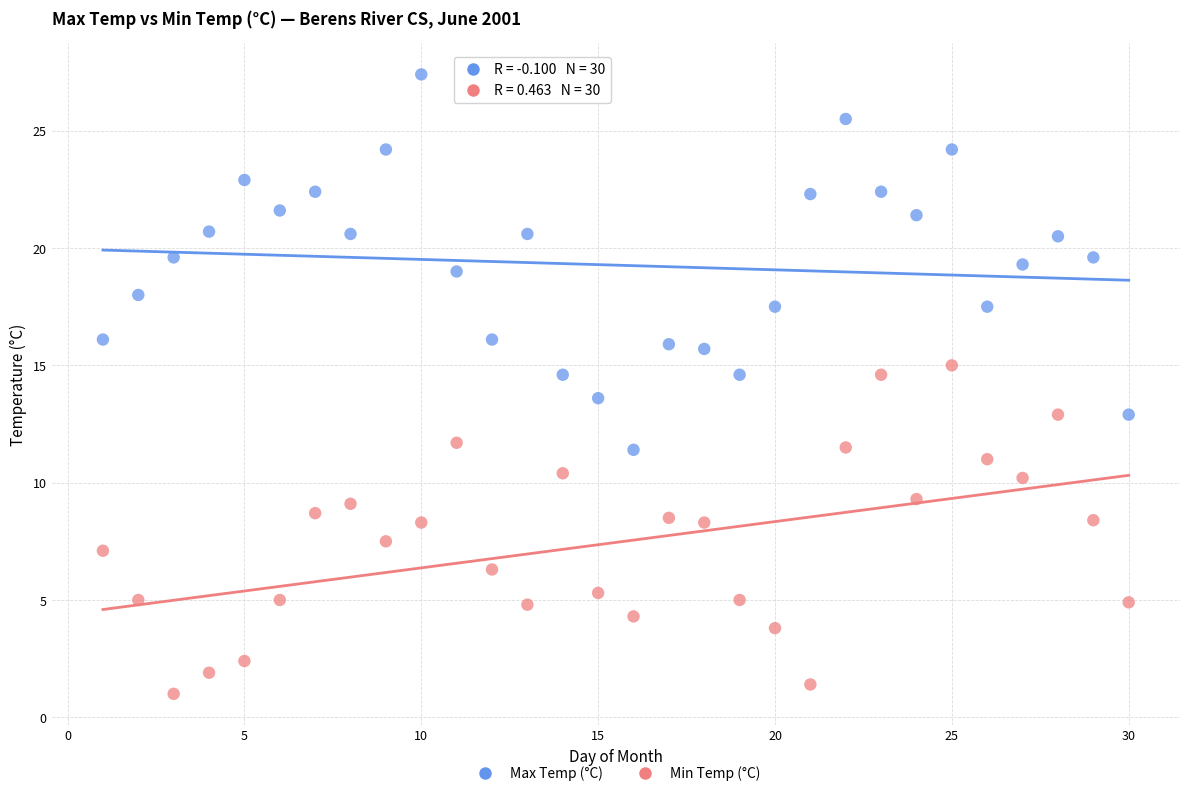

What are all the series names shown in the legend?

Max Temp (°C), Min Temp (°C)